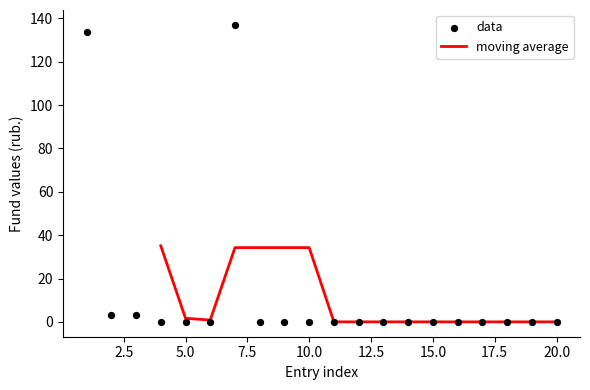

What is the change in value from 7 to 17?

-137.1